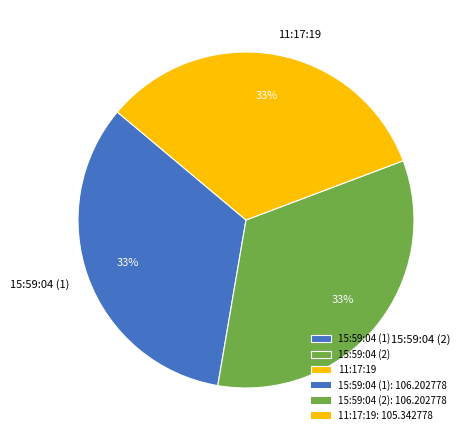

Combined, do 15:59:04 (1) and 11:17:19 account for over 50%?

Yes